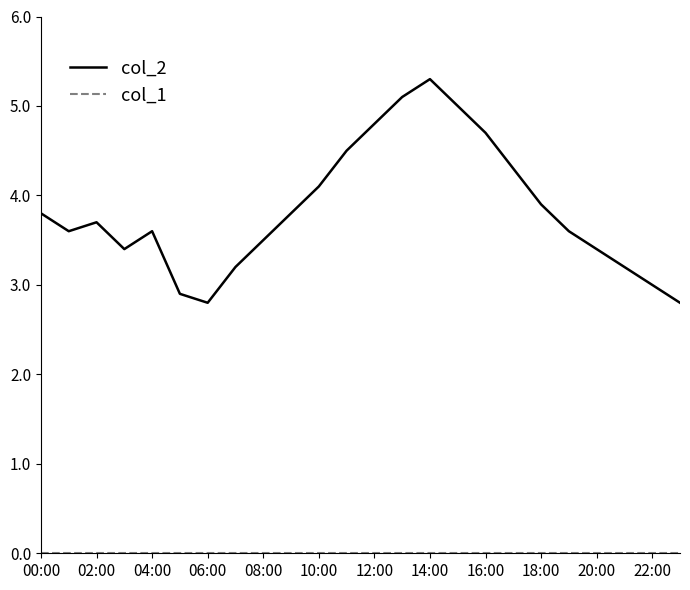

Which series has the largest total across all categories?

col_2